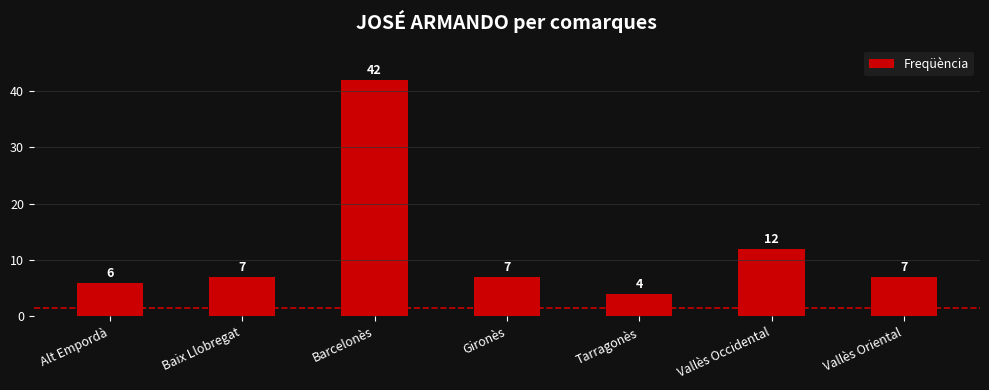

What is the sum of the values at Barcelonès and Baix Llobregat?

49